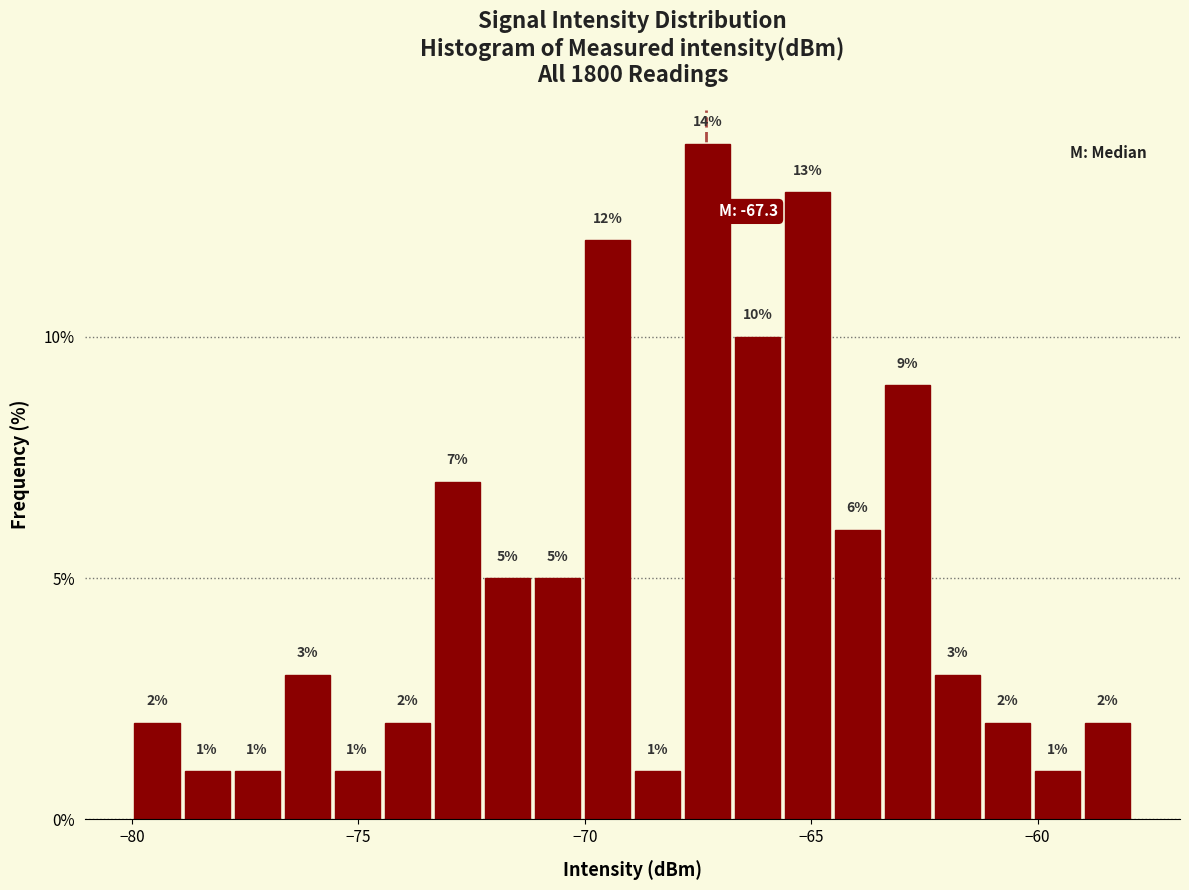

Read against the x-axis, roughly where is the centre of the tallest bar?

-67.5